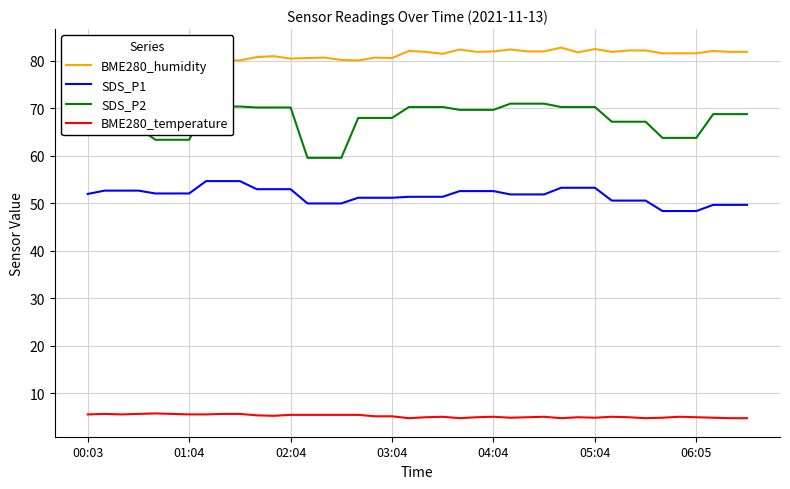

What is the value of the BME280_humidity point at the 1st from the left?

81.1